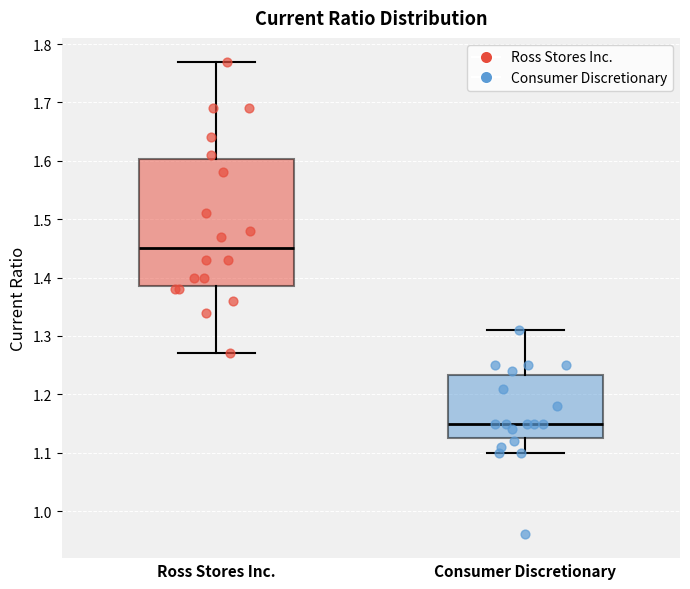

Reading left to right, read every box against the y-axis: the position of its median line, the range the box covers, and the ends of its whiskers. The values are not printed on the chart, so give them approximately, as read against the axis.

Ross Stores Inc.: median 1.45, box 1.39 to 1.60, whiskers 1.27 to 1.77
Consumer Discretionary: median 1.15, box 1.13 to 1.23, whiskers 1.10 to 1.31